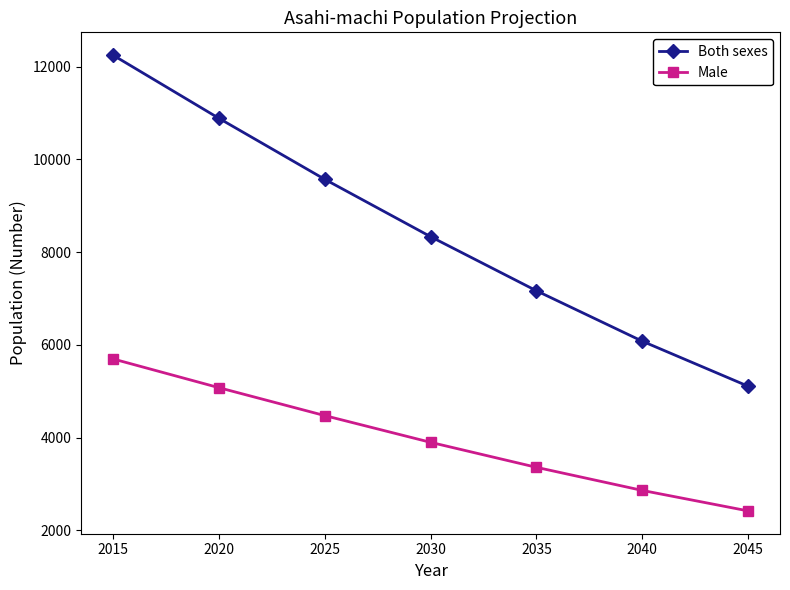

Count the number of data series in this chart.

2